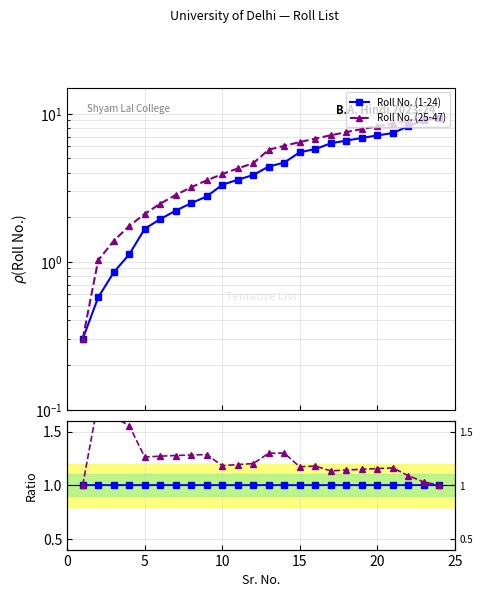

Is it true that Ratio (25-47) equals 0.6 at 19?

False